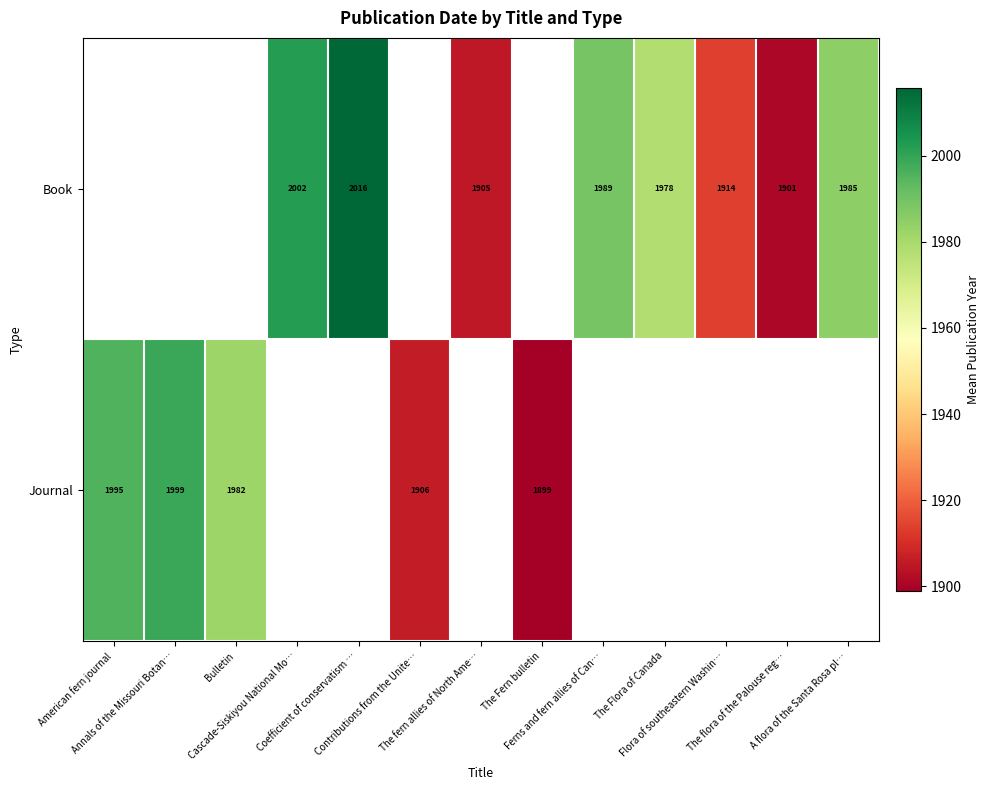

Count the number of data series in this chart.

2